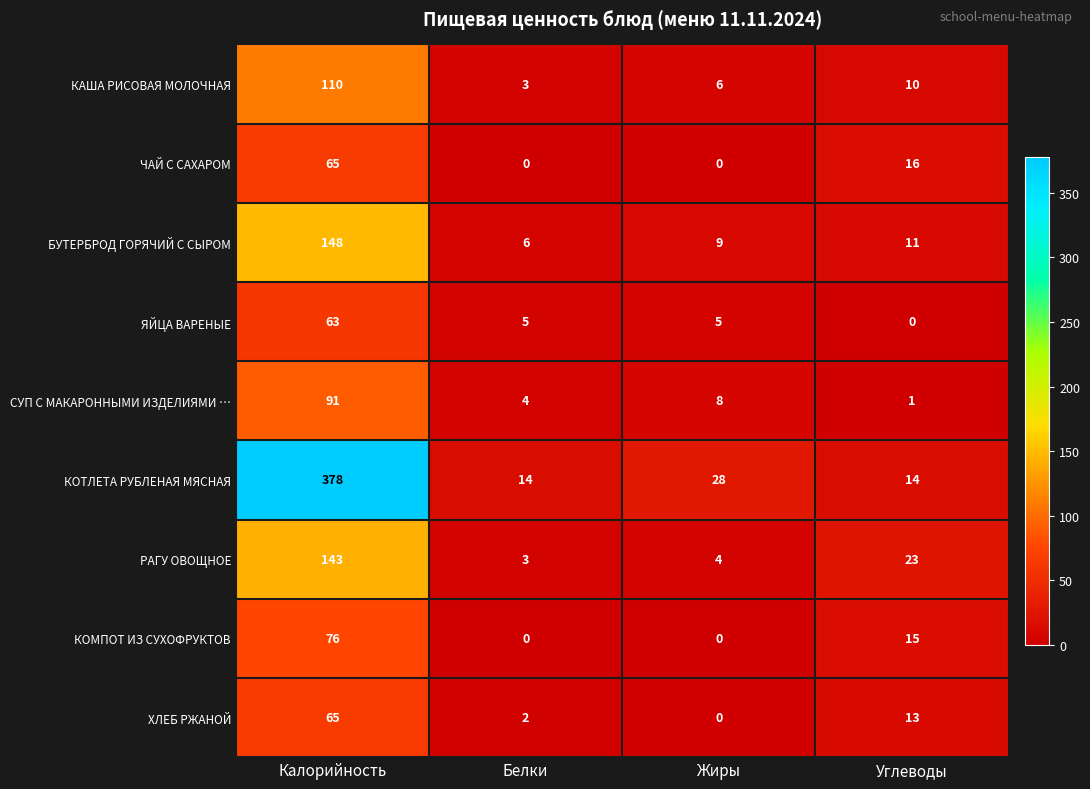

What is the average value of the ЧАЙ С САХАРОМ series?

20